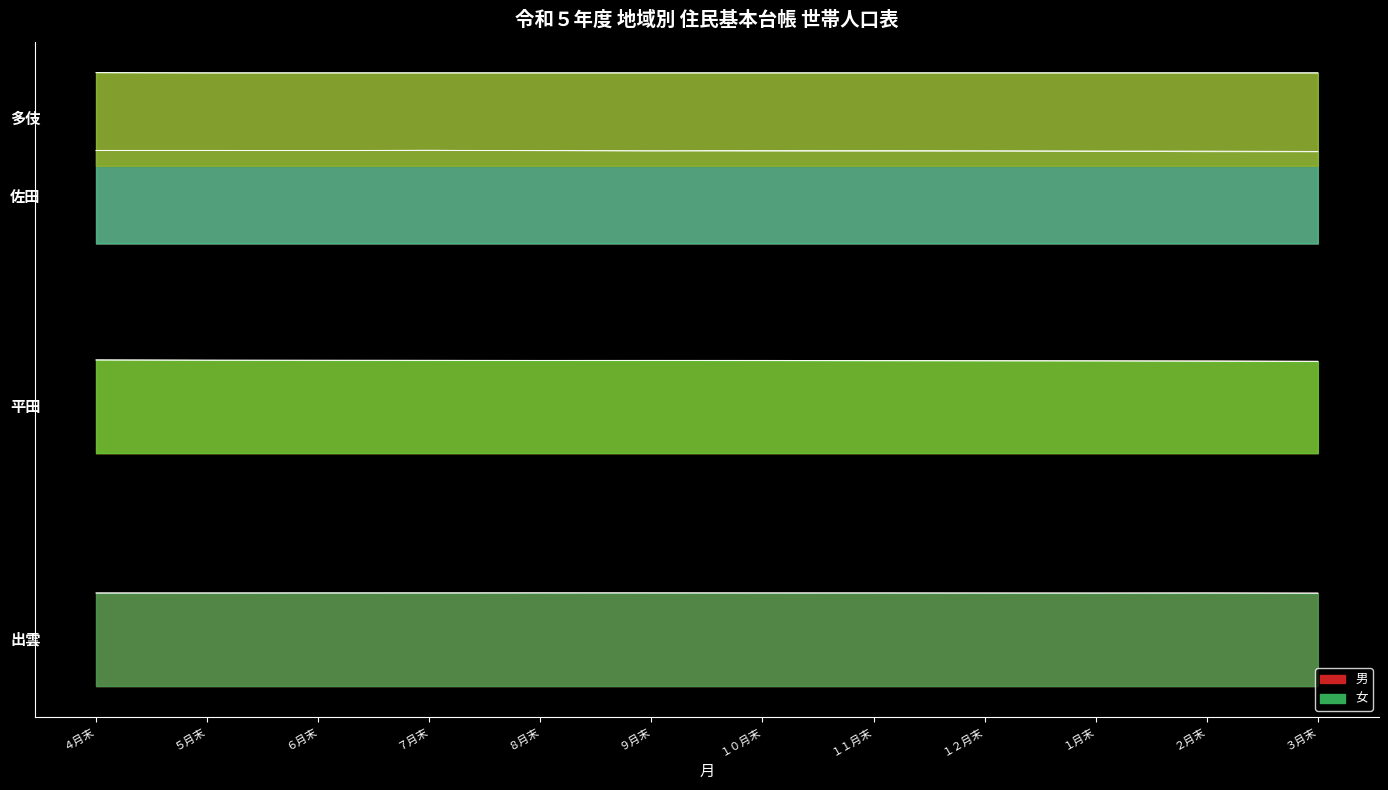

What is the difference between the 出雲（女） values at ７月末 and １月末?

21.9